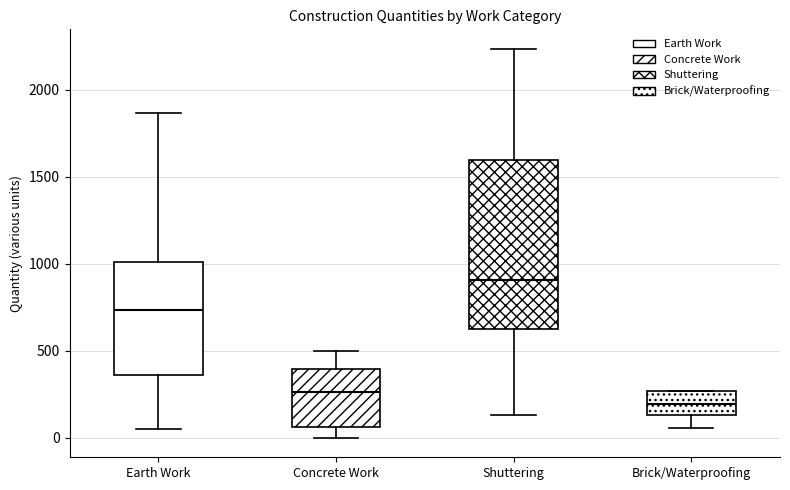

Where does the median line of the box for Brick/Waterproofing sit on the y-axis? The values are not printed on the chart, so give them approximately, as read against the axis.

200